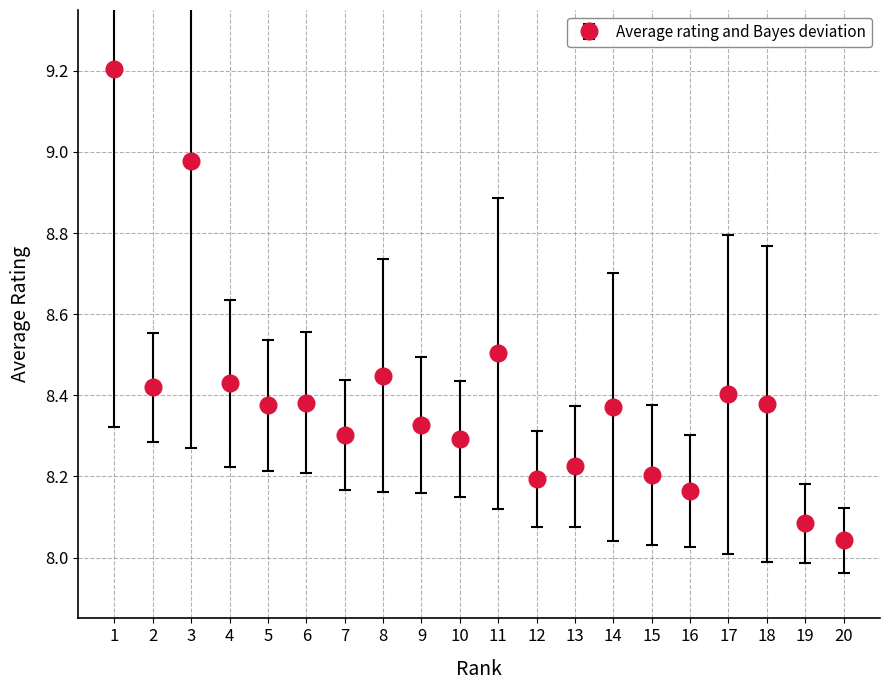

Which has a higher value, 11 or 6?

11